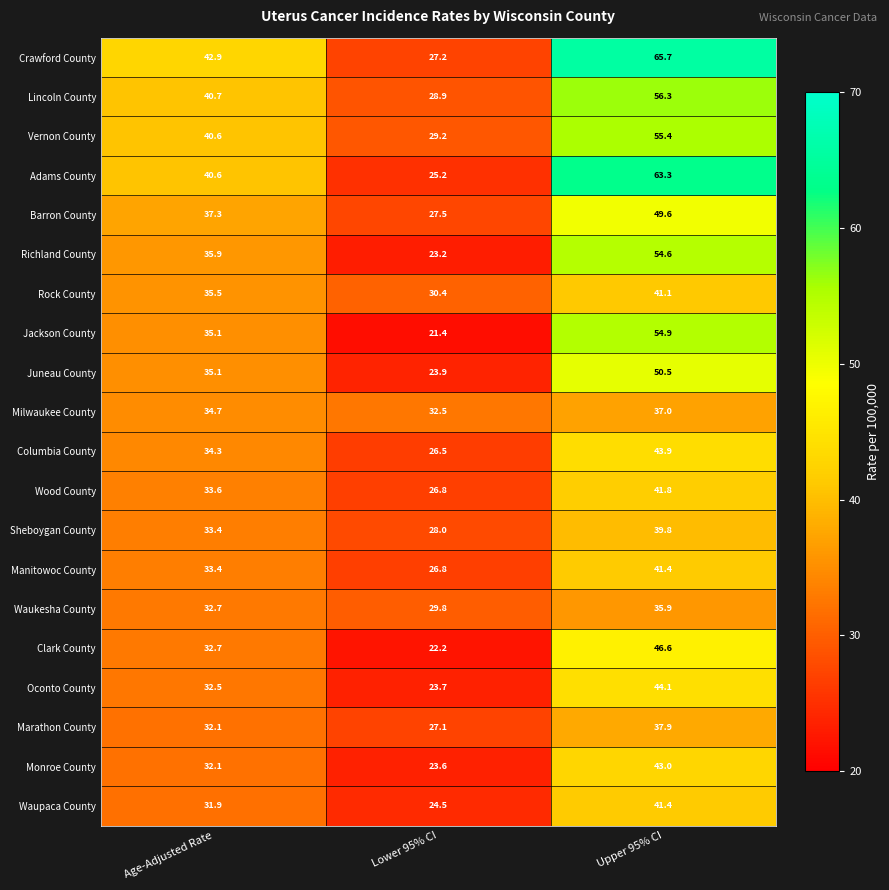

At which category is the sum across all series the highest?

Upper 95% CI